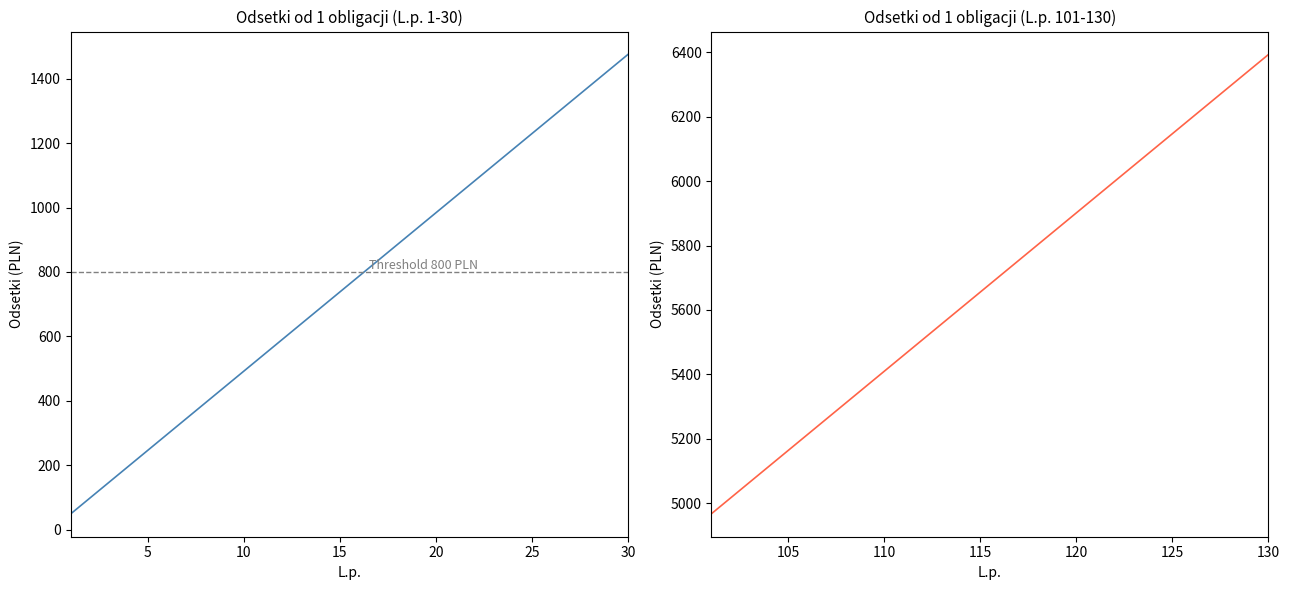

True or false: Odsetki od 1 obligacji (left) and Odsetki od 1 obligacji (right) cross at least once.

False